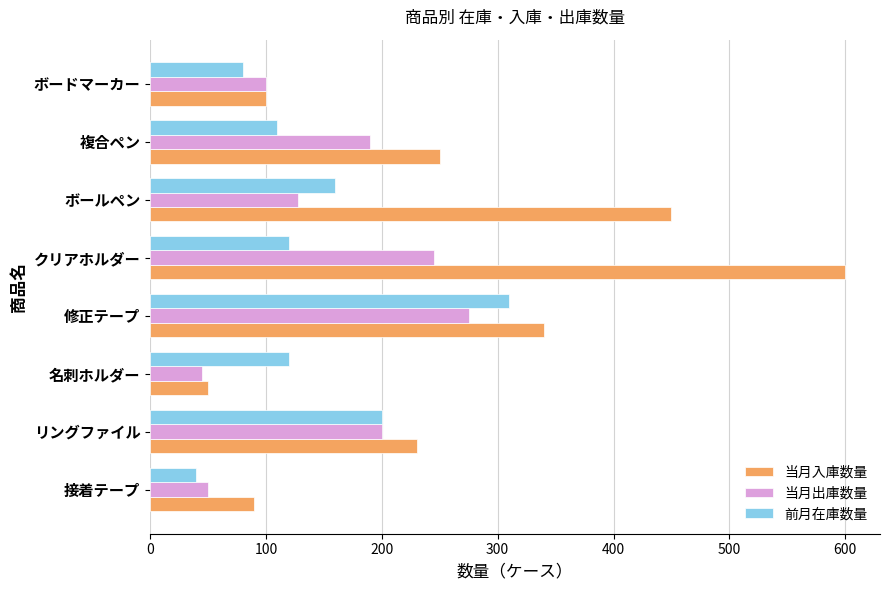

What is the maximum value shown in the chart?

600